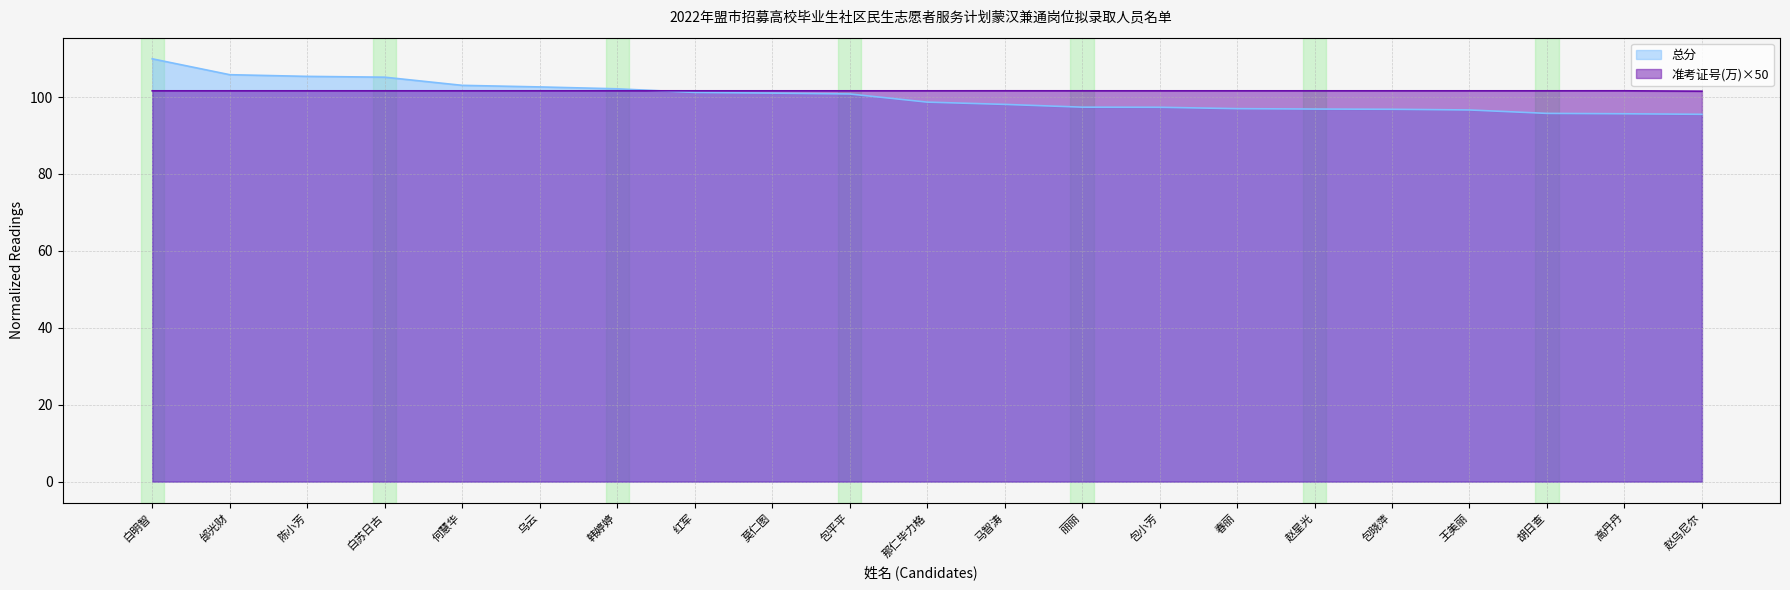

Reading left to right, transcribe all the data shown in this chart.

总分: 白明智=109.9	邰光财=105.8	陈小芳=105.4	白苏日古=105.2	何慧华=103.0	乌云=102.6	韩婷婷=102.1	红军=101.2	莫仁图=101.0	包平平=100.8	那仁毕力格=98.7	马智涛=98.1	丽丽=97.4	包小芳=97.3	春丽=97.0	赵星光=96.9	包晓萍=96.8	王美丽=96.6	胡日查=95.7	高丹丹=95.6	赵乌尼尔=95.5
准考证号(万): 白明智=101.6	邰光财=101.6	陈小芳=101.6	白苏日古=101.6	何慧华=101.6	乌云=101.6	韩婷婷=101.6	红军=101.6	莫仁图=101.6	包平平=101.6	那仁毕力格=101.6	马智涛=101.6	丽丽=101.6	包小芳=101.6	春丽=101.6	赵星光=101.6	包晓萍=101.6	王美丽=101.6	胡日查=101.6	高丹丹=101.6	赵乌尼尔=101.5